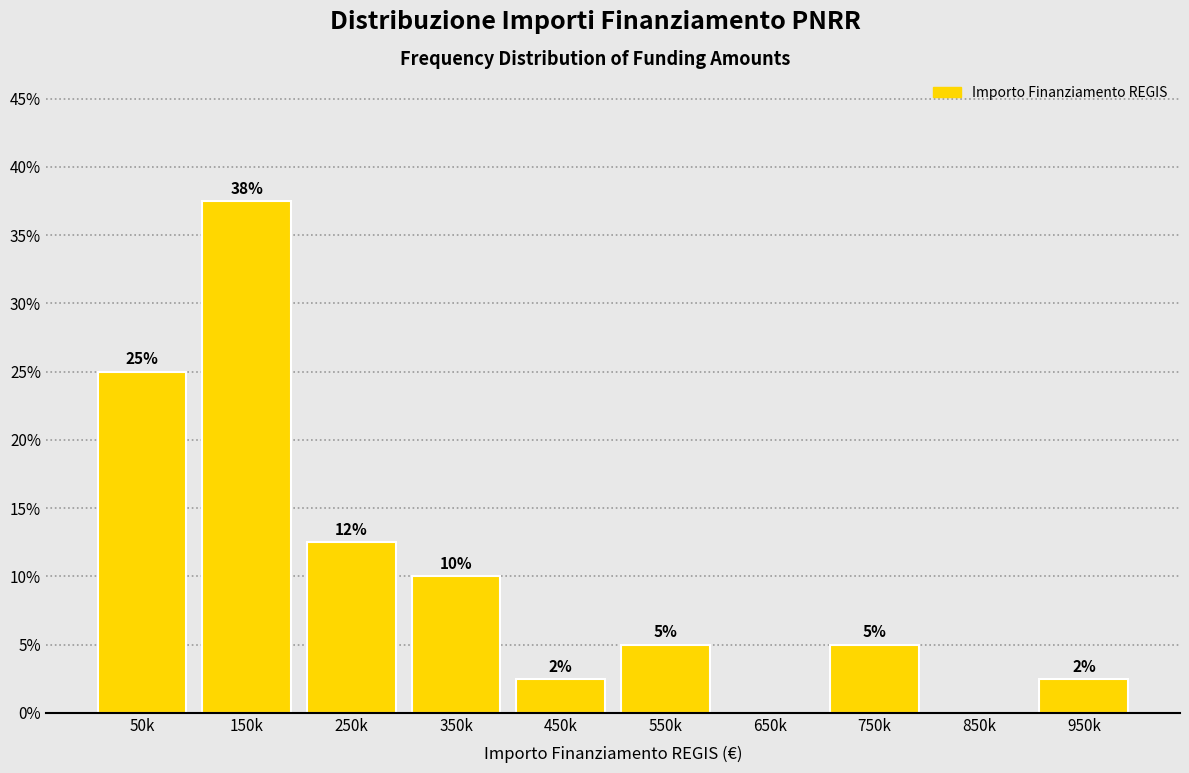

Is it true that the value at 550k is 5.0?

True